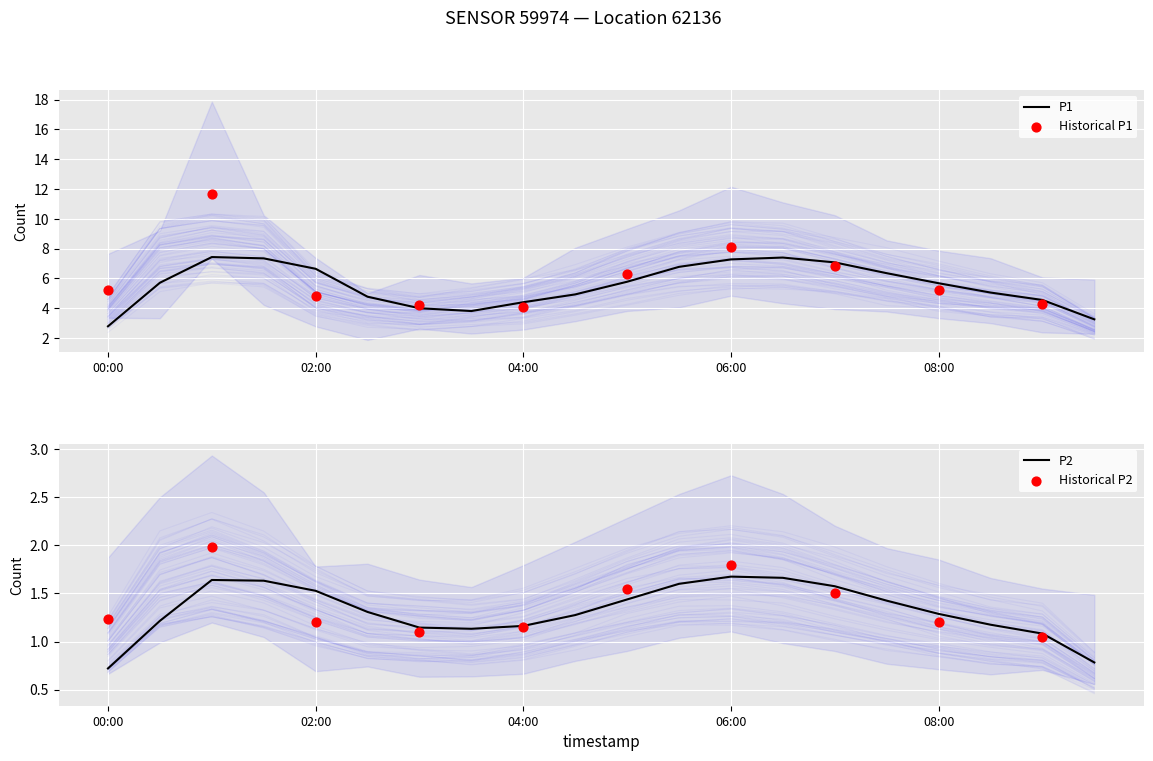

What is the total value across all series at 09:00?

5.3